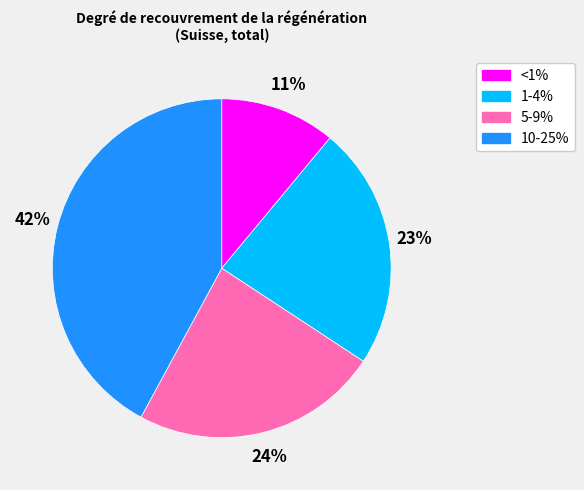

Count the number of slices in the pie.

4